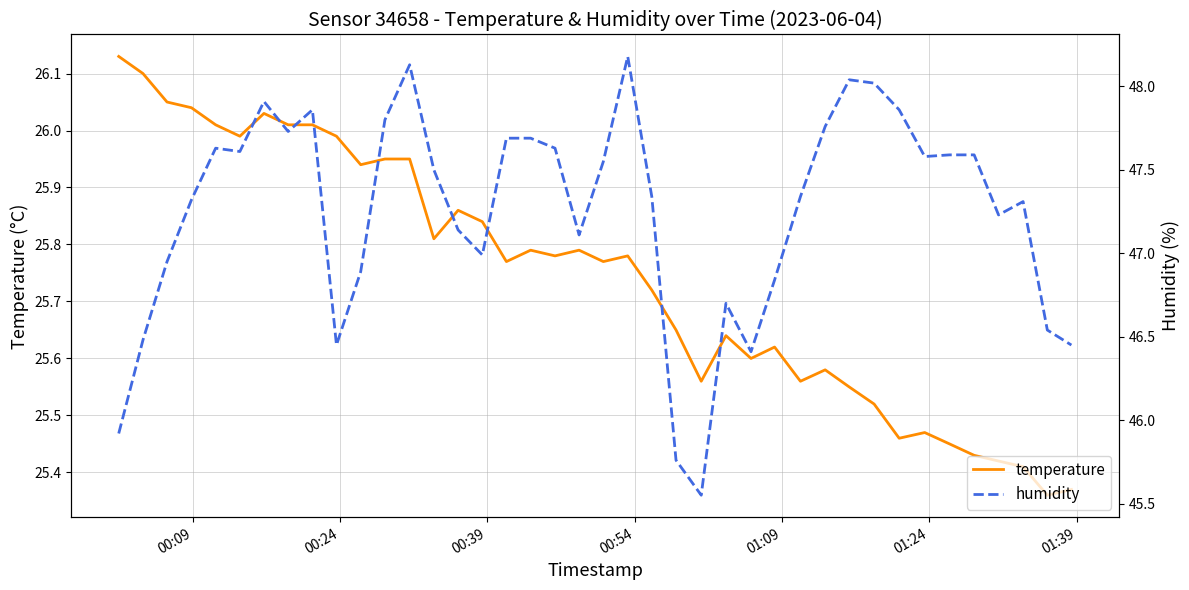

What is the average value of the temperature series?

25.7